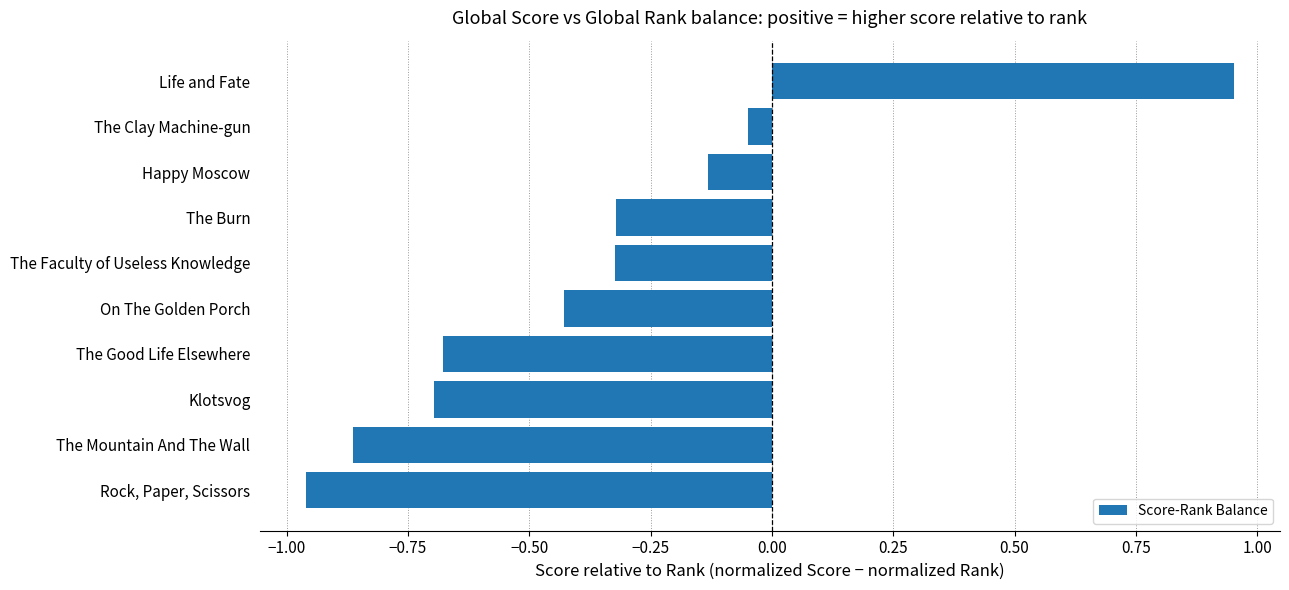

The chart shows a value of 0.7 at Life and Fate. True or false?

False